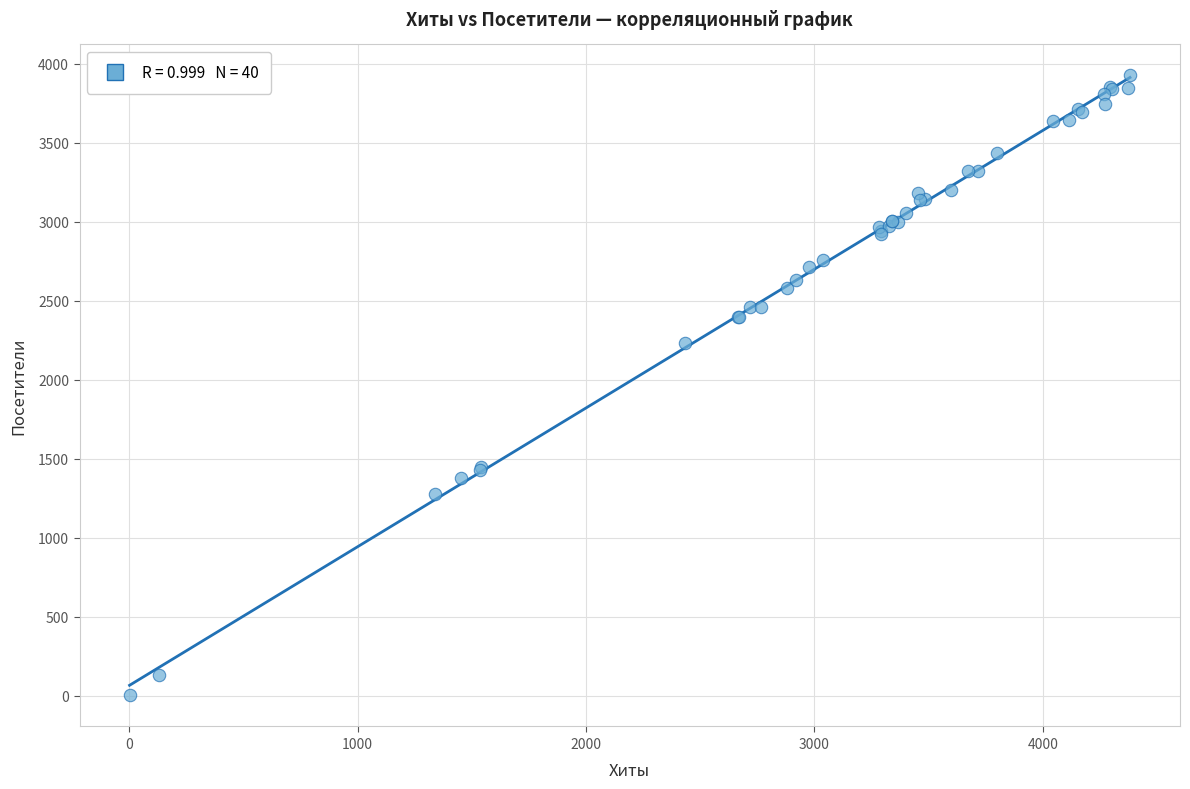

What Y value in the scatter plot is closest to 1963?

2230